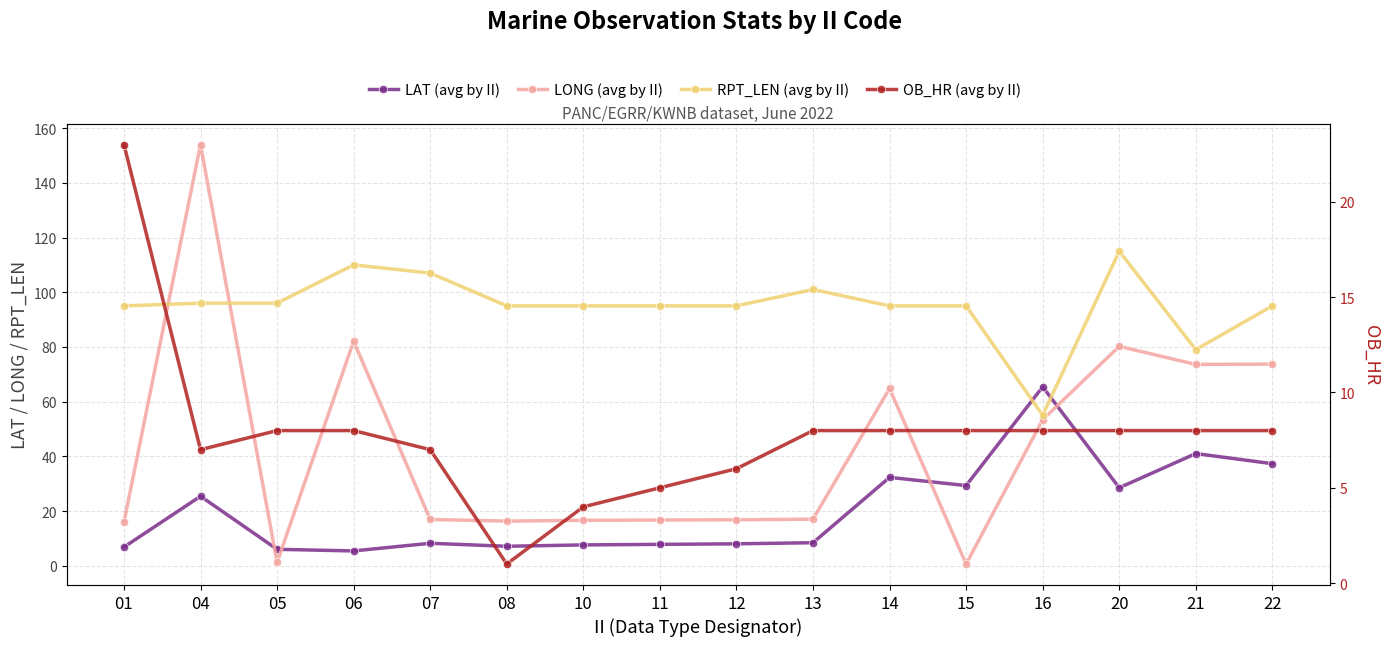

At how many categories does at least one series exceed 4?

16